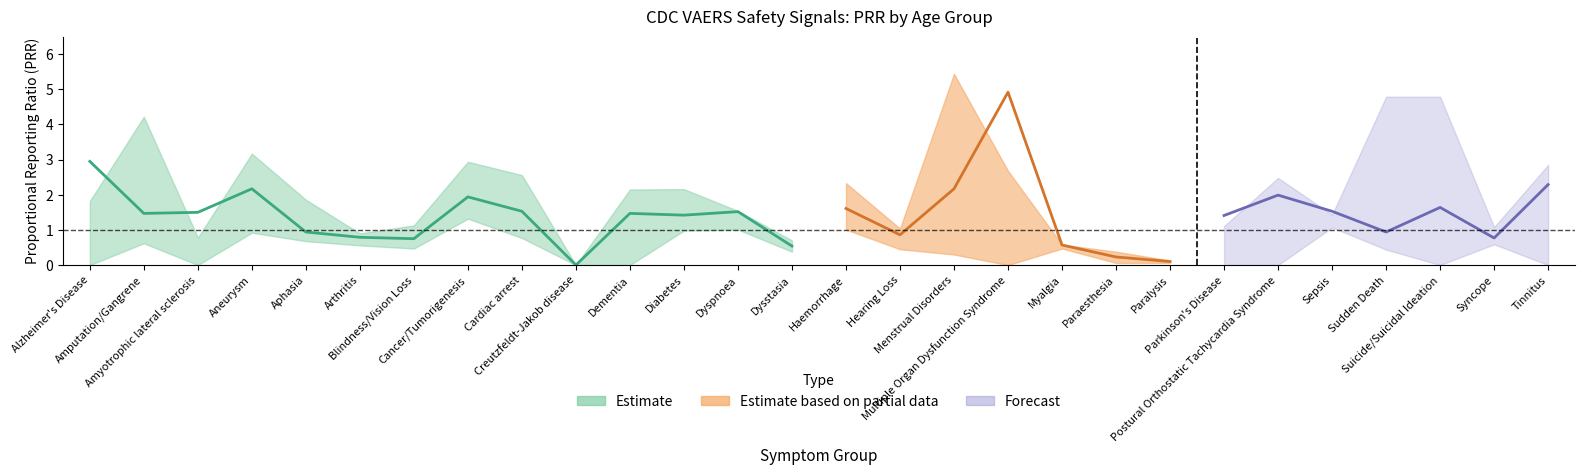

Where is PRR_50_64 nearest to the value 1?

Hearing Loss